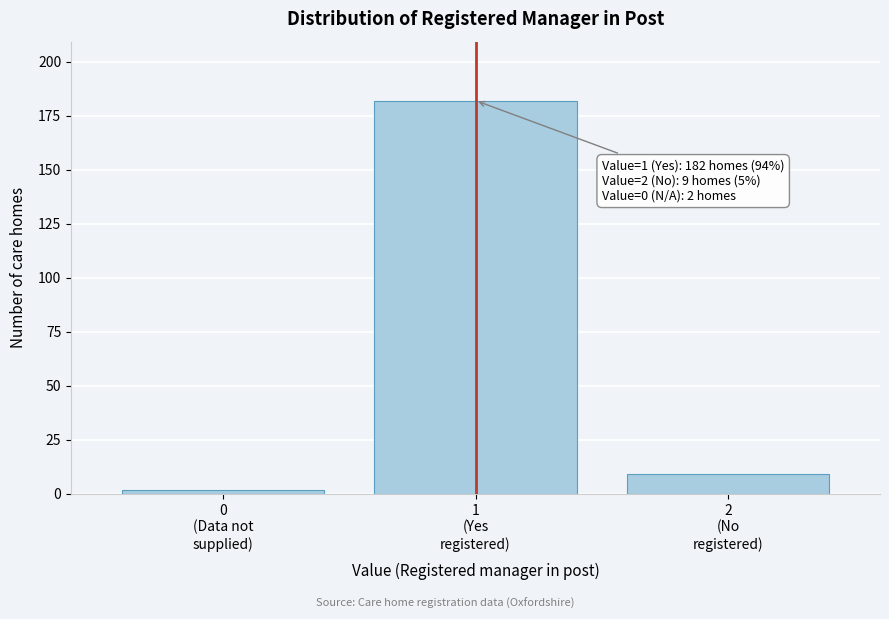

Reading left to right, what are all the values shown in this chart?

2	182	9